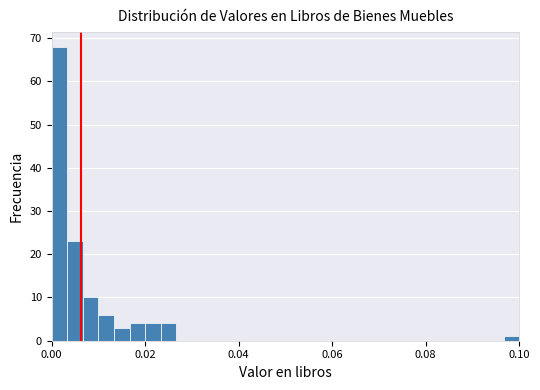

Around what value on the x-axis is the tallest bar? Give the approximate position of its centre, as read against the axis.

0.002